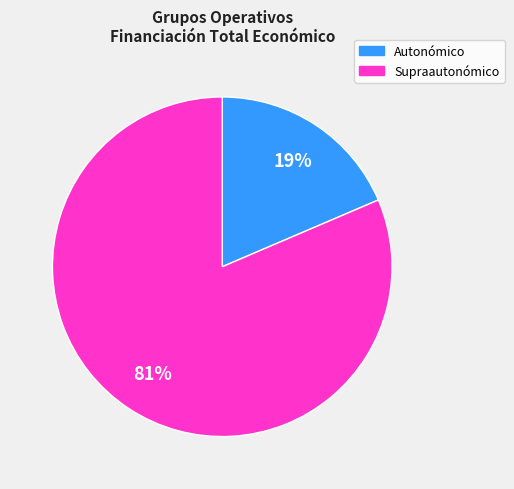

Is there a majority slice in this chart?

Yes